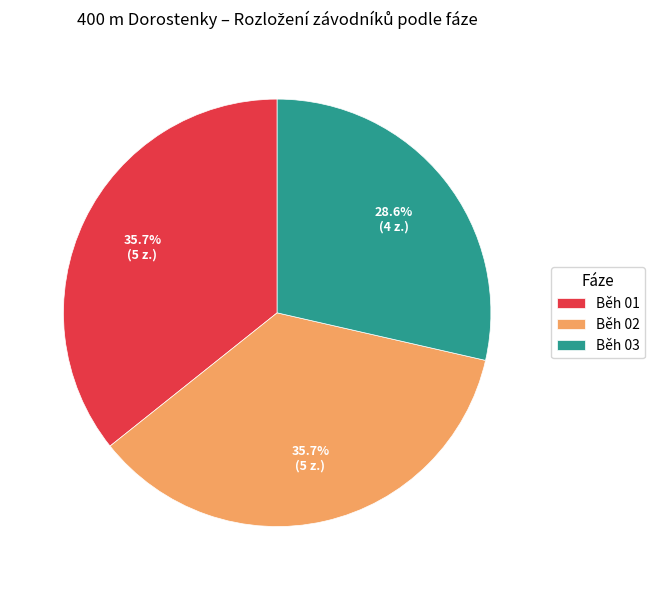

How many slices are in this pie chart?

3